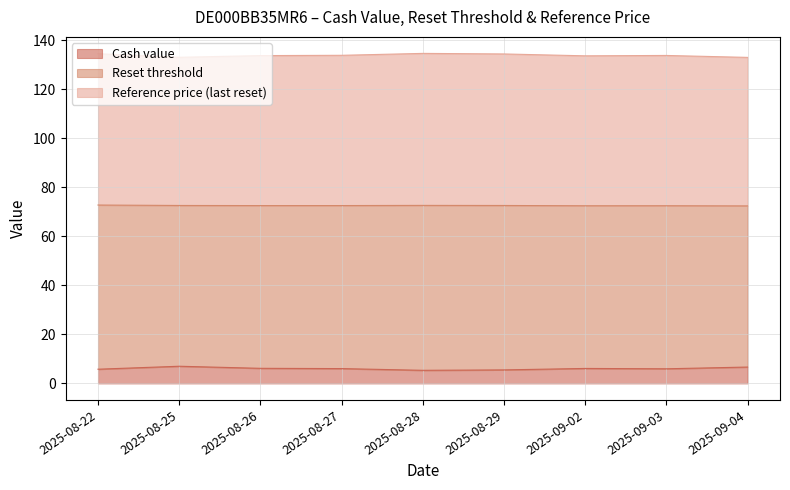

What is the difference between the highest and lowest values at 2025-08-27?

127.7